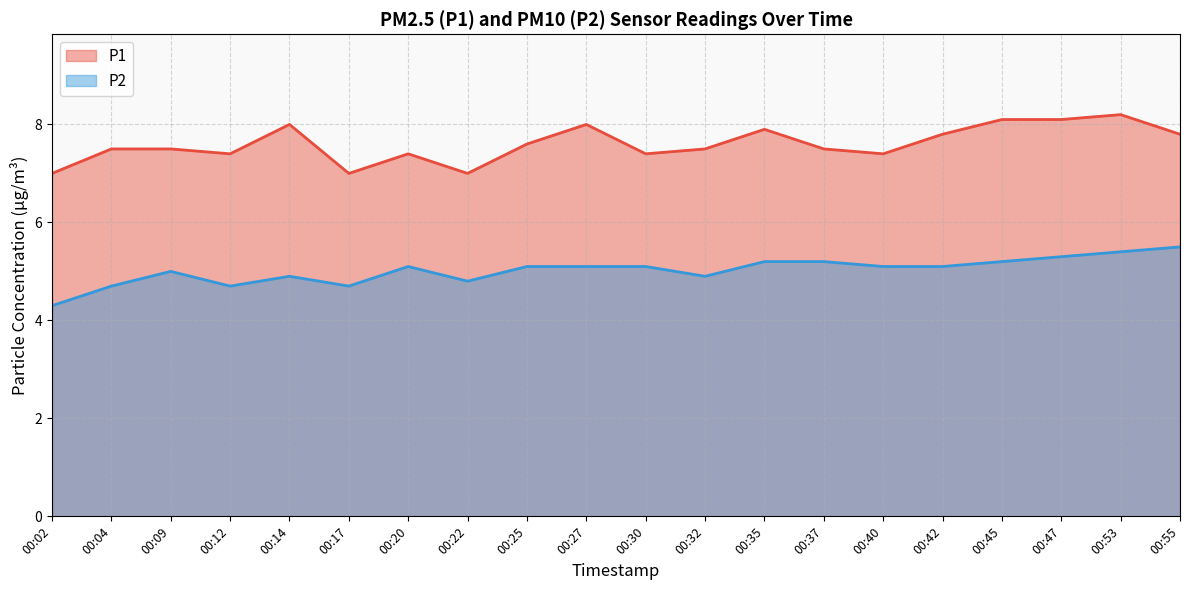

True or false: P1 and P2 intersect in this chart.

False